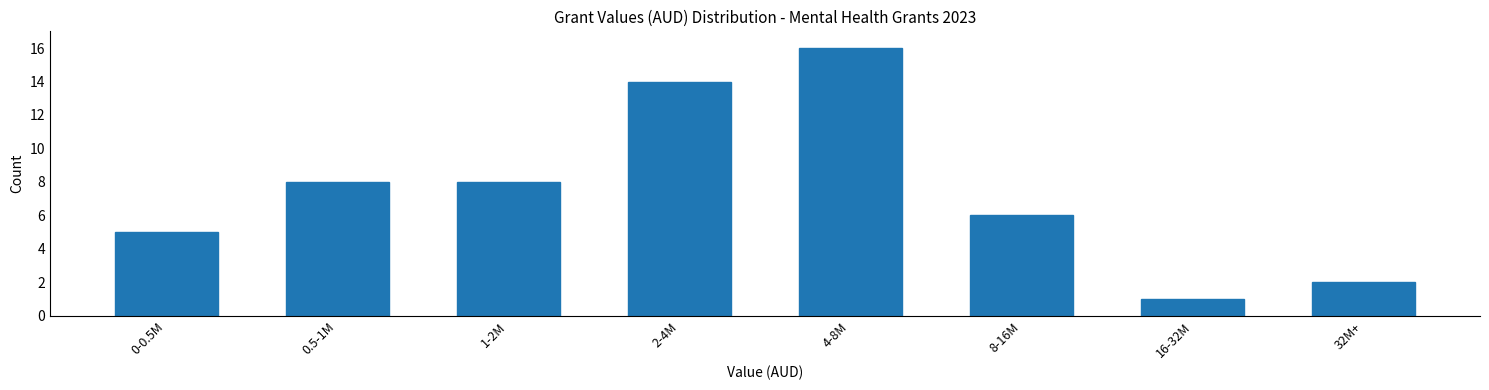

Reading left to right, extract all data points from this chart.

5	8	8	14	16	6	1	2